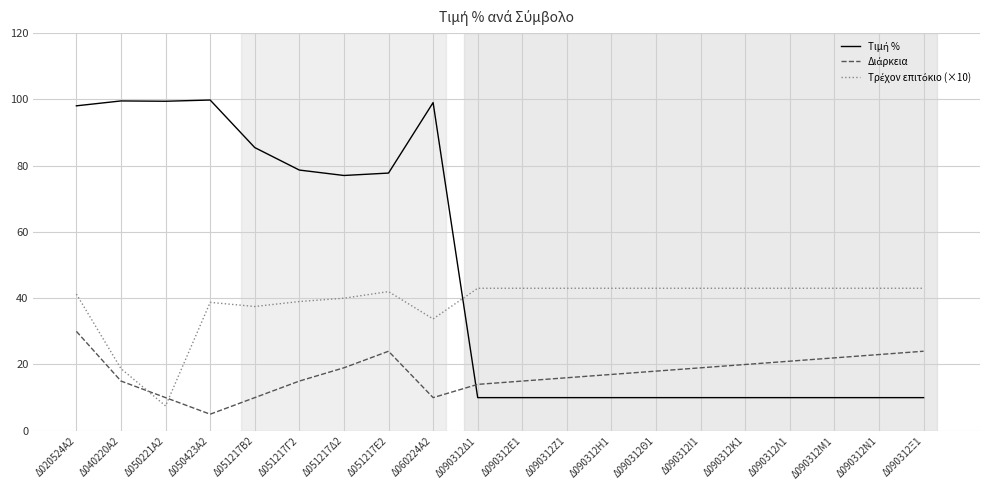

What position from the right is Δ050221Α2?

18